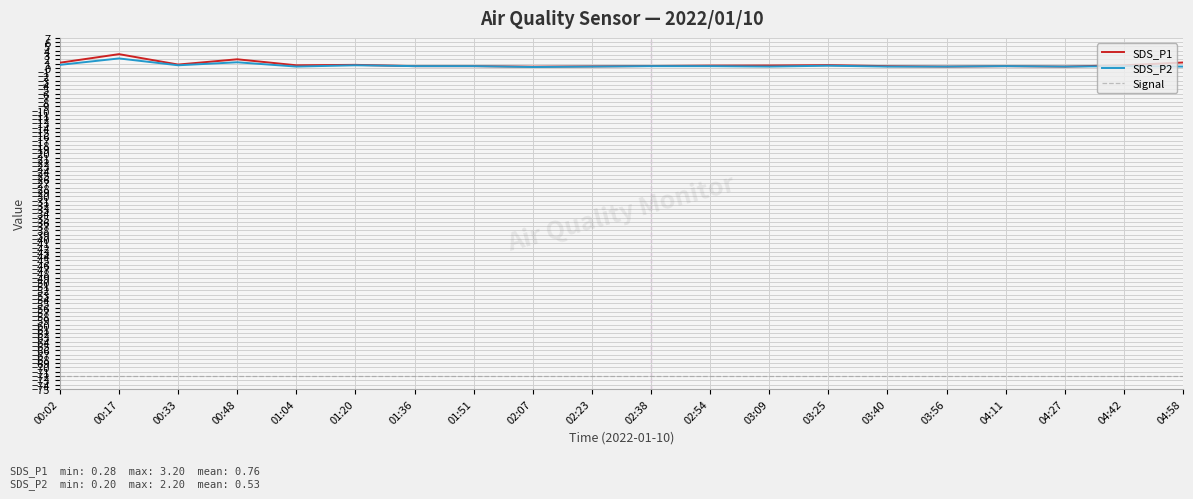

True or false: Signal and SDS_P1 intersect in this chart.

False